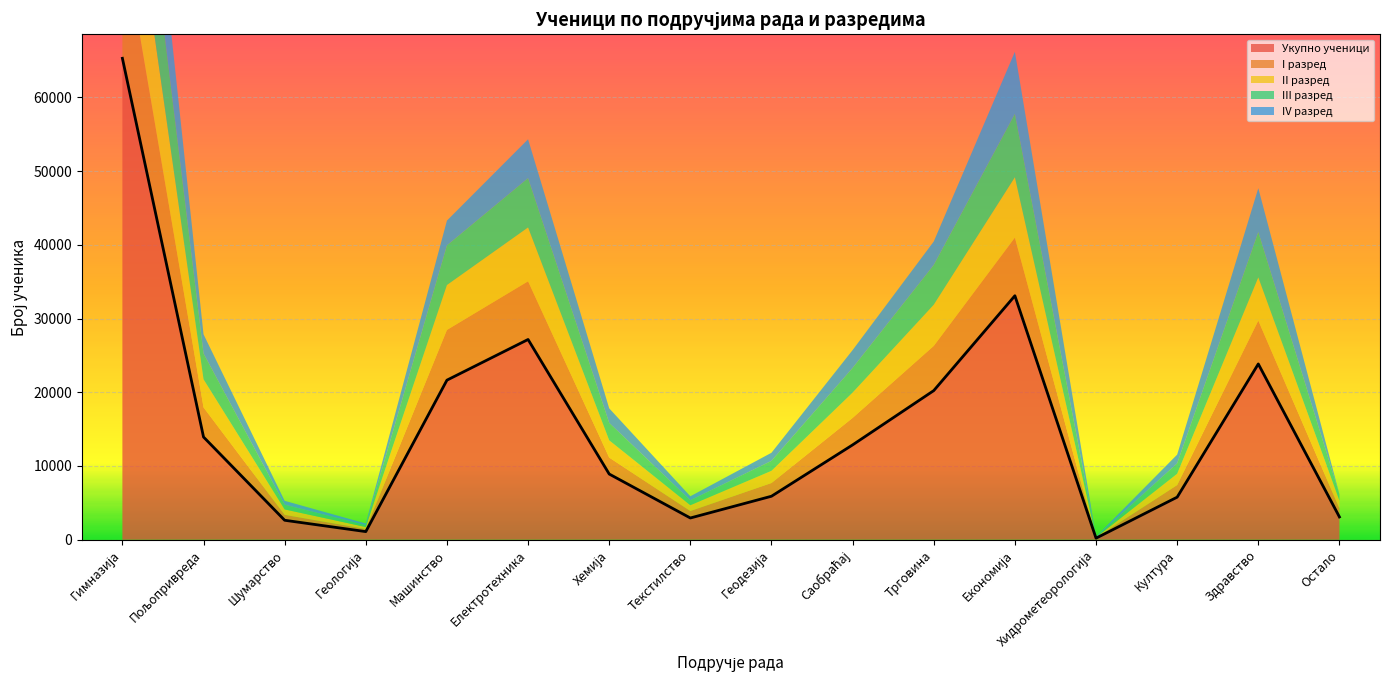

True or false: III разред and Укупно ученици cross at least once.

False